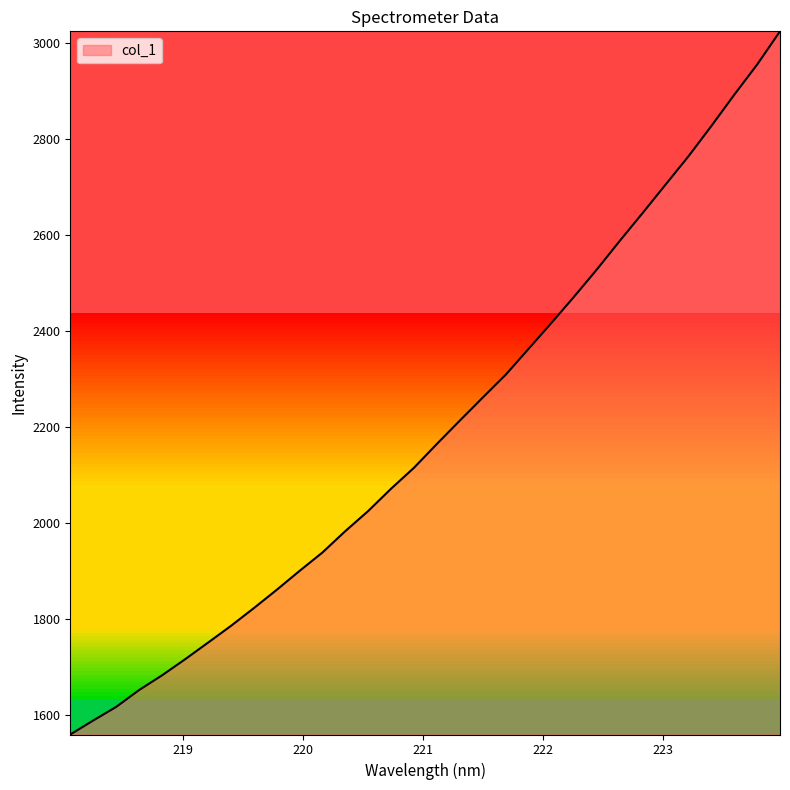

What is the minimum value shown in the chart?

1559.1